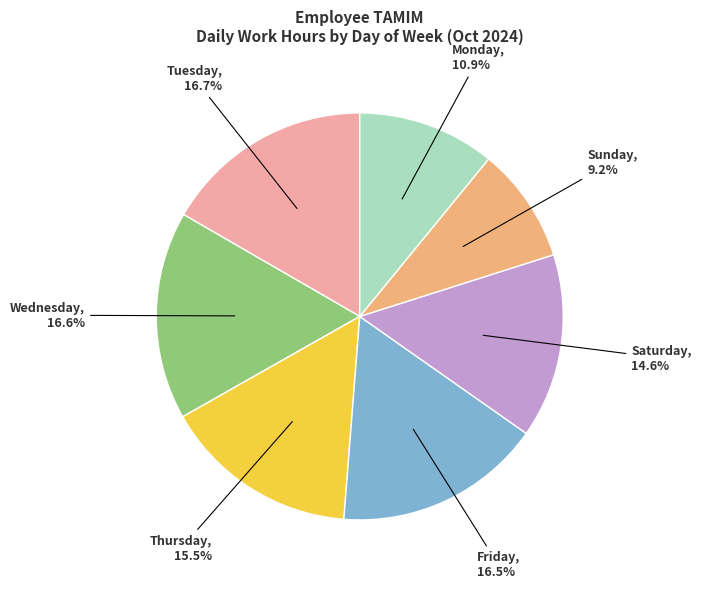

Combined, what portion of the pie is Saturday and Tuesday?

31.3%